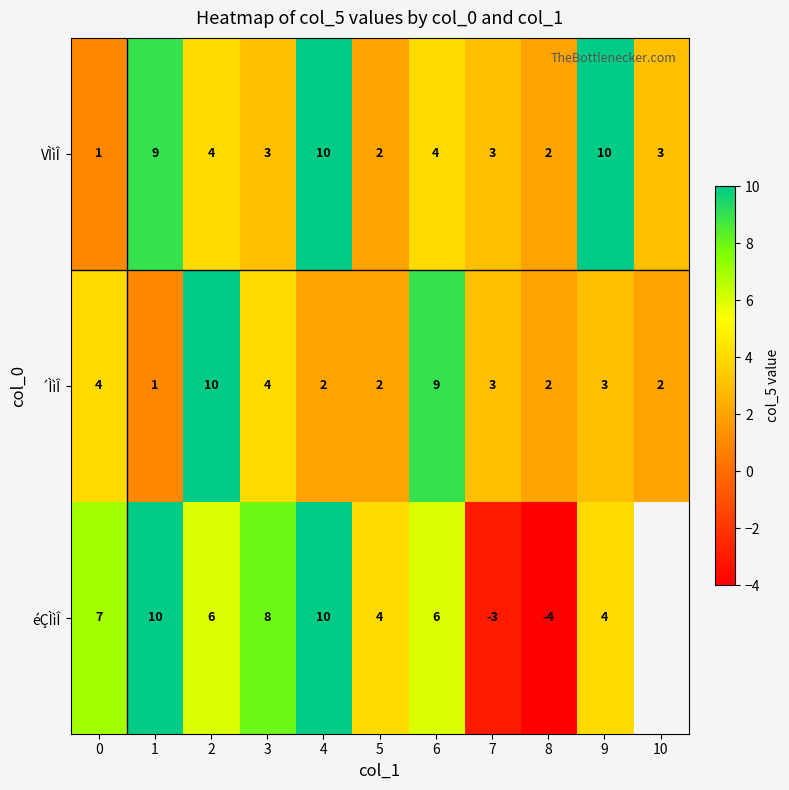

How many values in the VÌìÎ series are below 3?

3